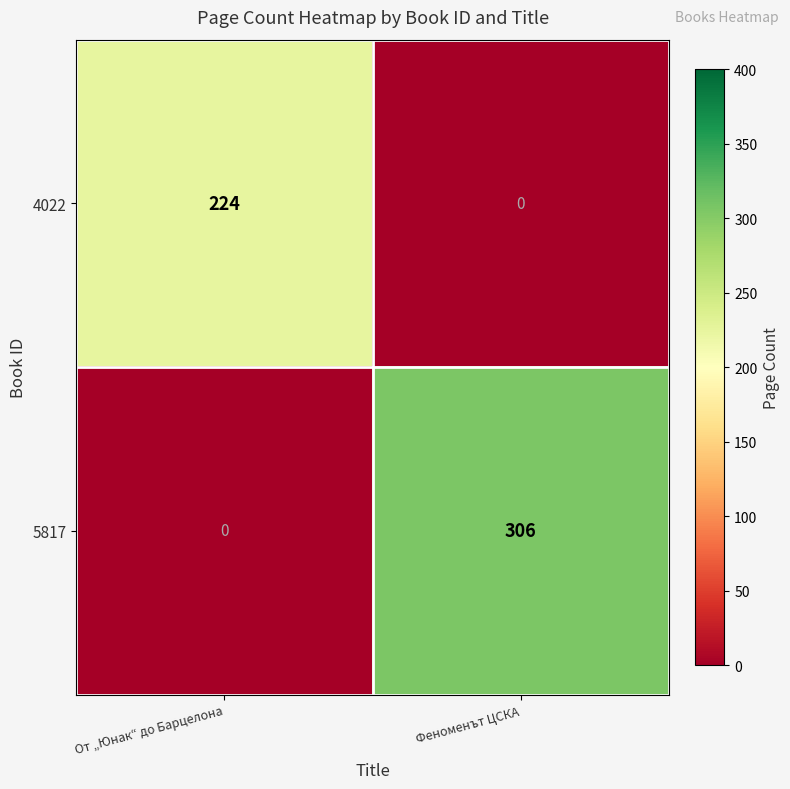

At which label does 4022 reach its peak?

От „Юнак“ до Барцелона